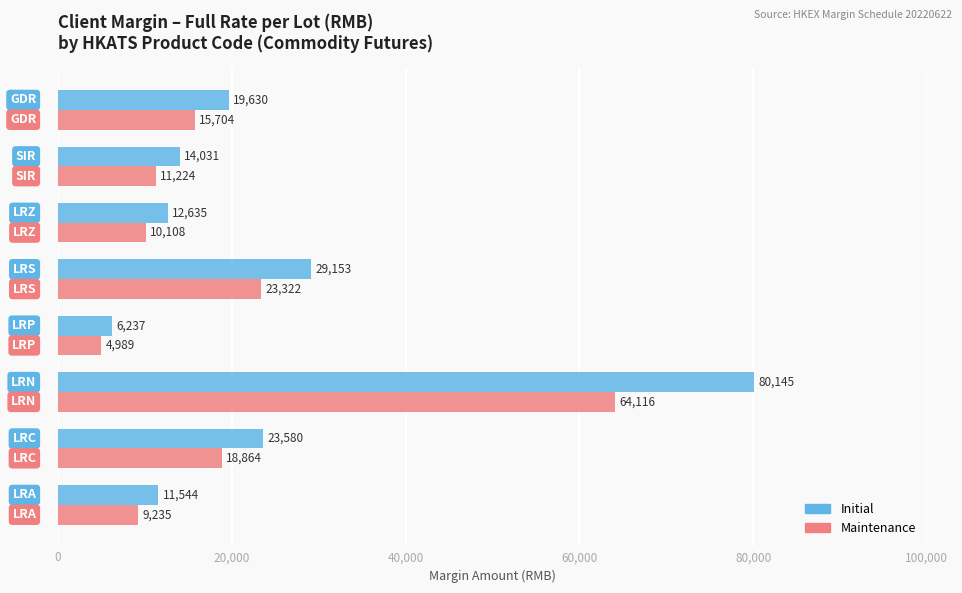

Which series has the largest total across all categories?

Initial